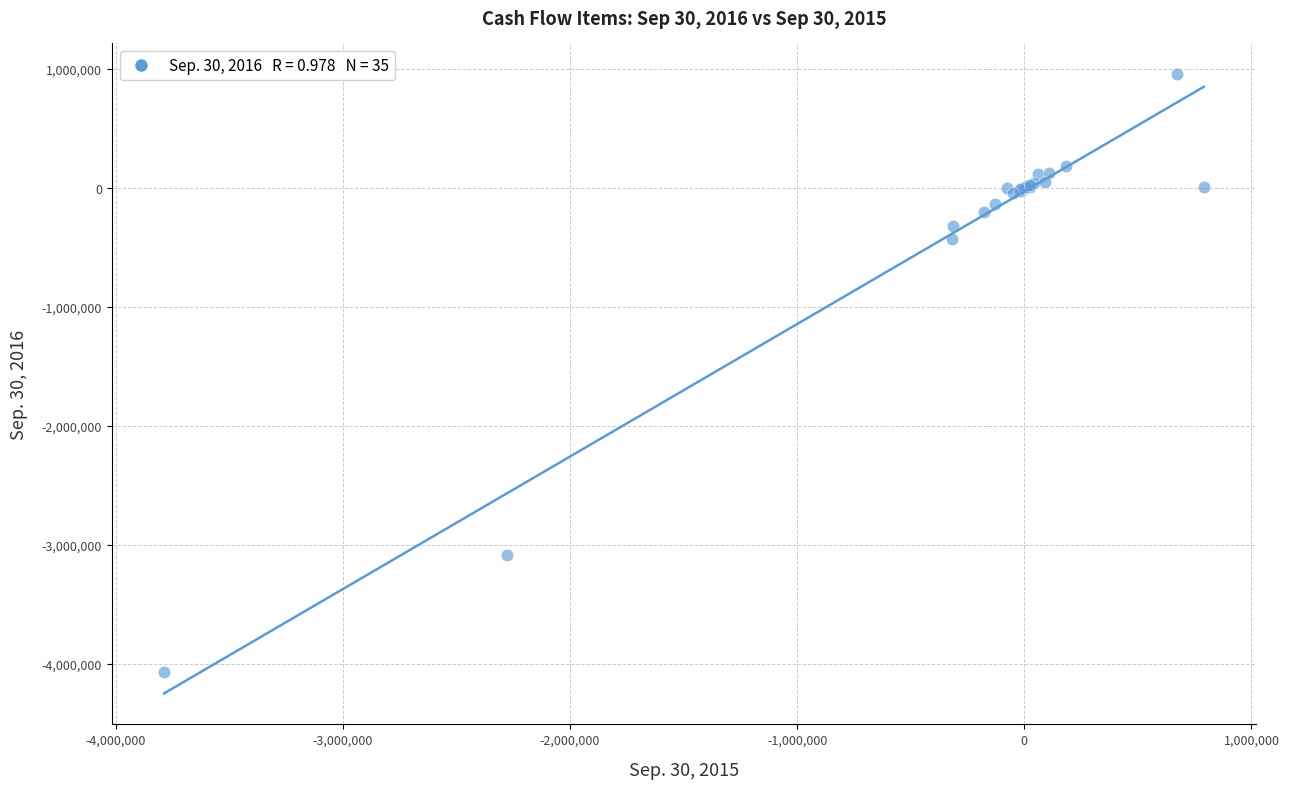

What Y value in the scatter plot is closest to -1559458?

-430441